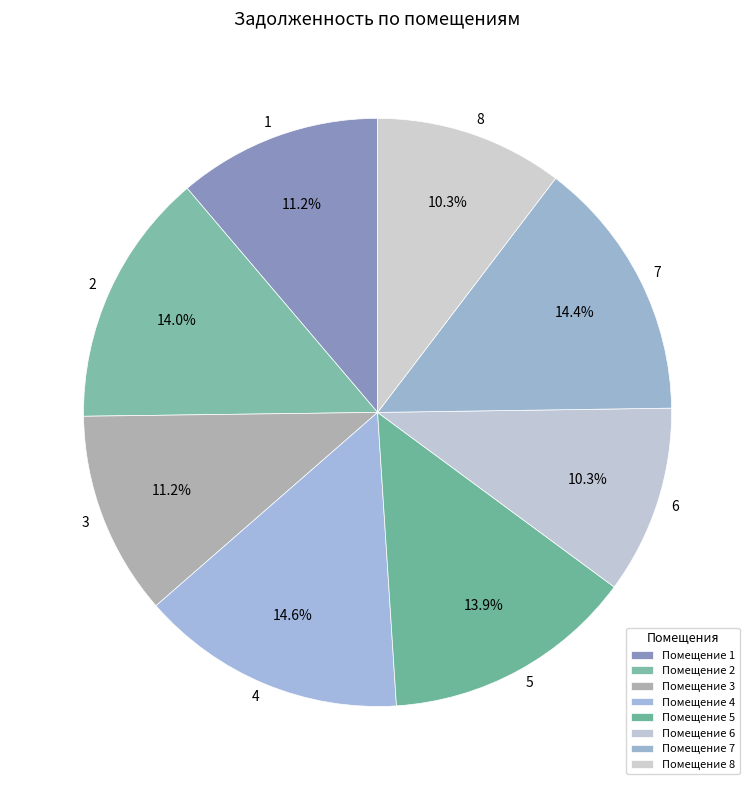

Does any single category account for the majority?

No